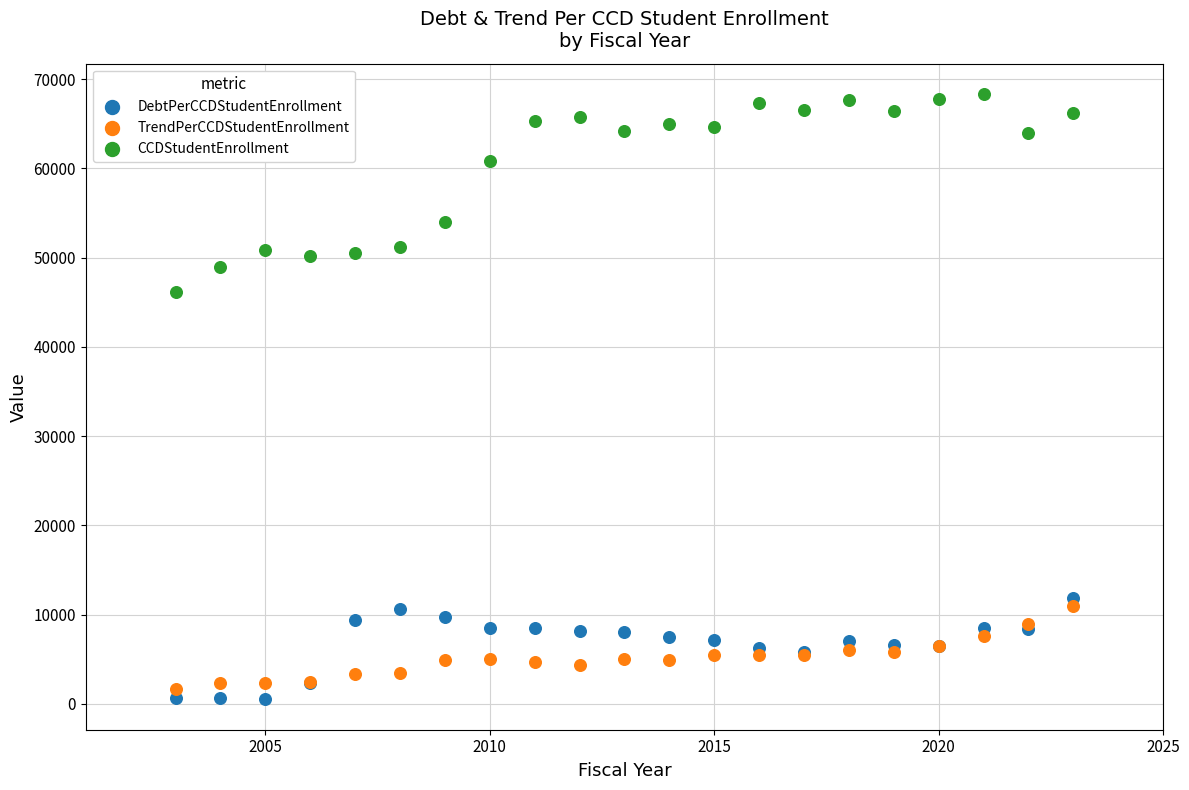

Which series reaches the minimum Y coordinate?

DebtPerCCDStudentEnrollment